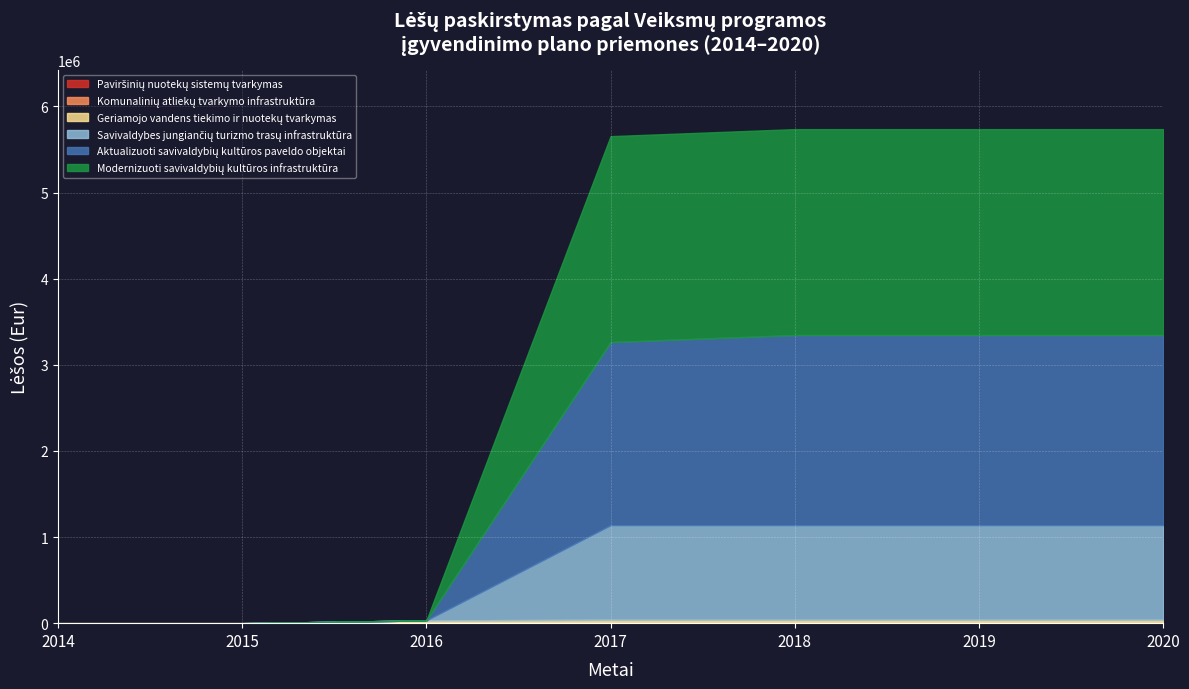

How many values in the Komunalinių atliekų tvarkymo infrastruktūra series exceed 8847?

5